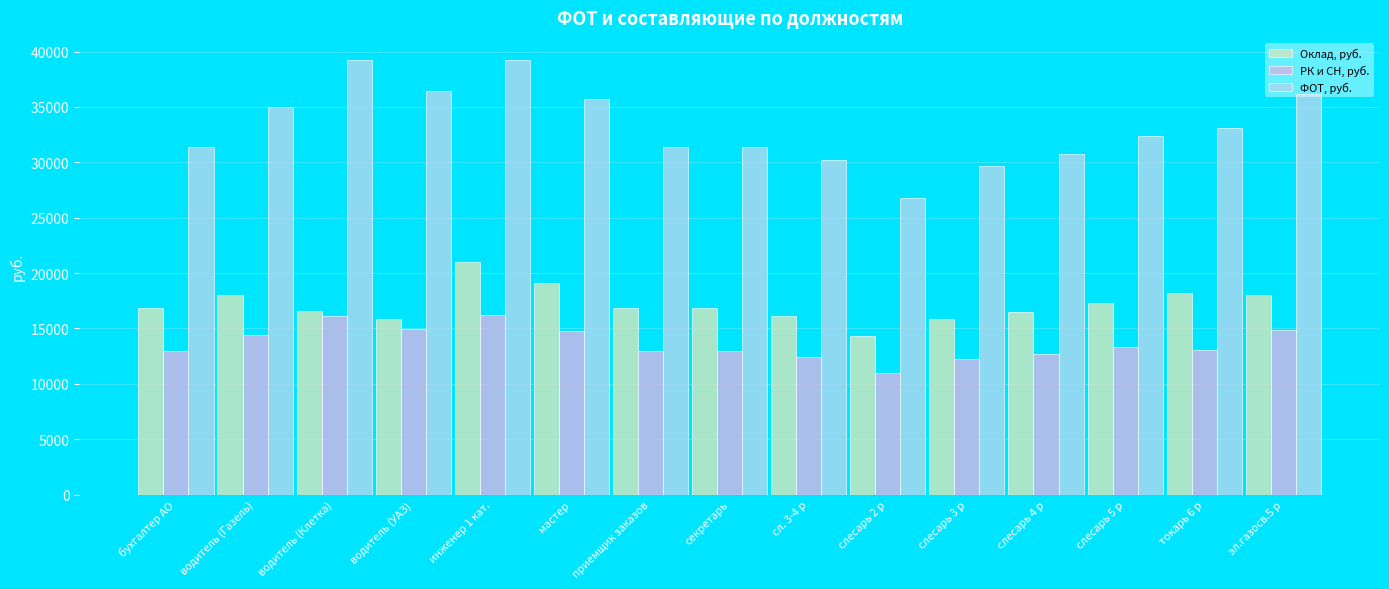

What is the difference between the Оклад, руб. values at слесарь 2 р and водитель (Клетка)?

2294.0